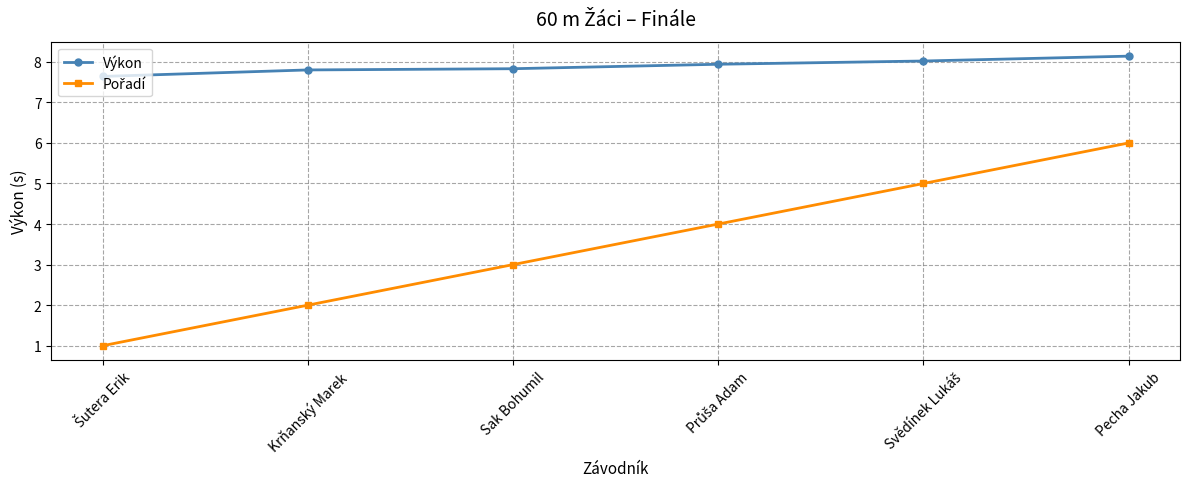

What is the sum of all Výkon values?

47.4